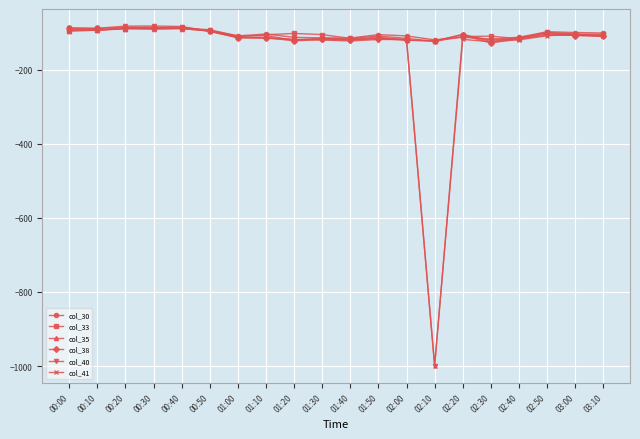

What is the difference between the second highest and second lowest values in the col_40 series?

40.1